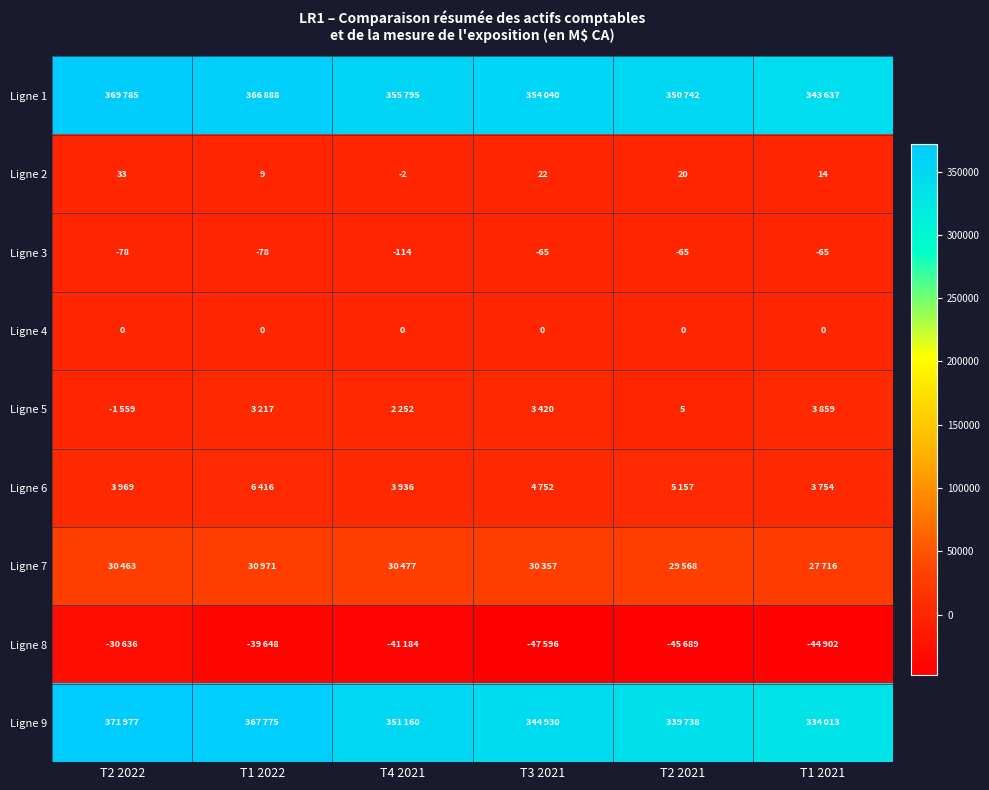

What is the spread (max minus min) of values at T4 2021?

396979